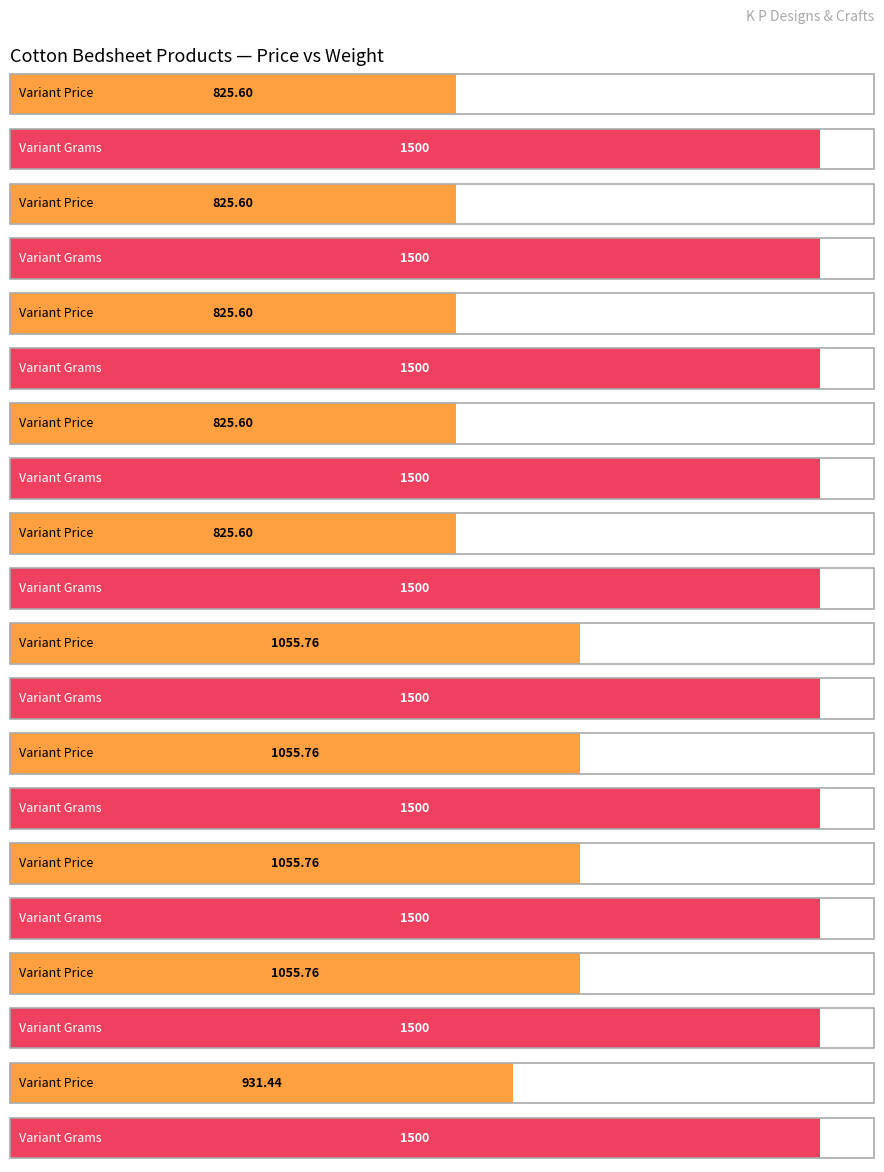

The chart shows a value of 456.6 at KPD039 BS. True or false?

False